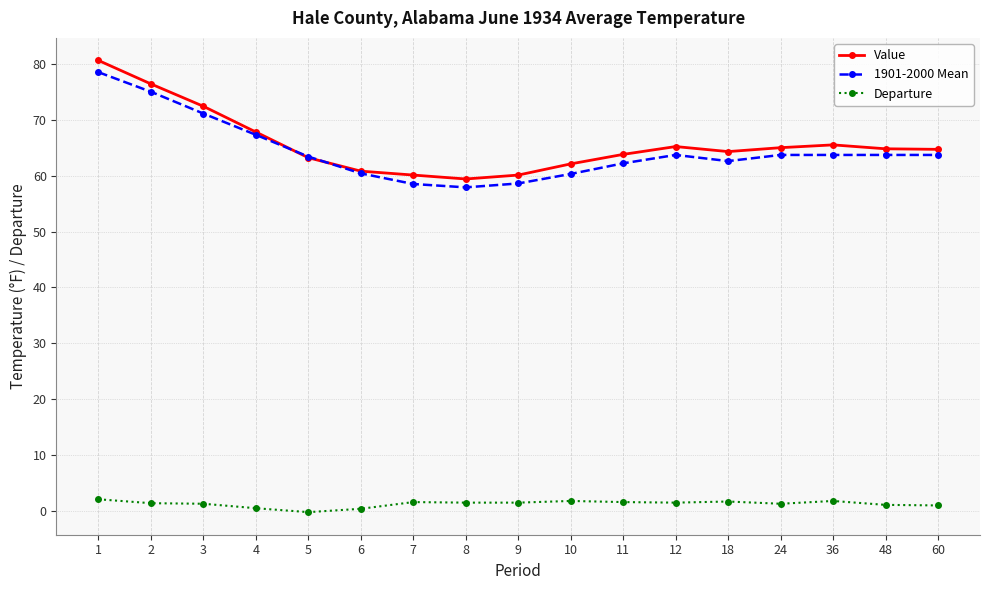

True or false: 1901-2000 Mean and Departure cross at least once.

False